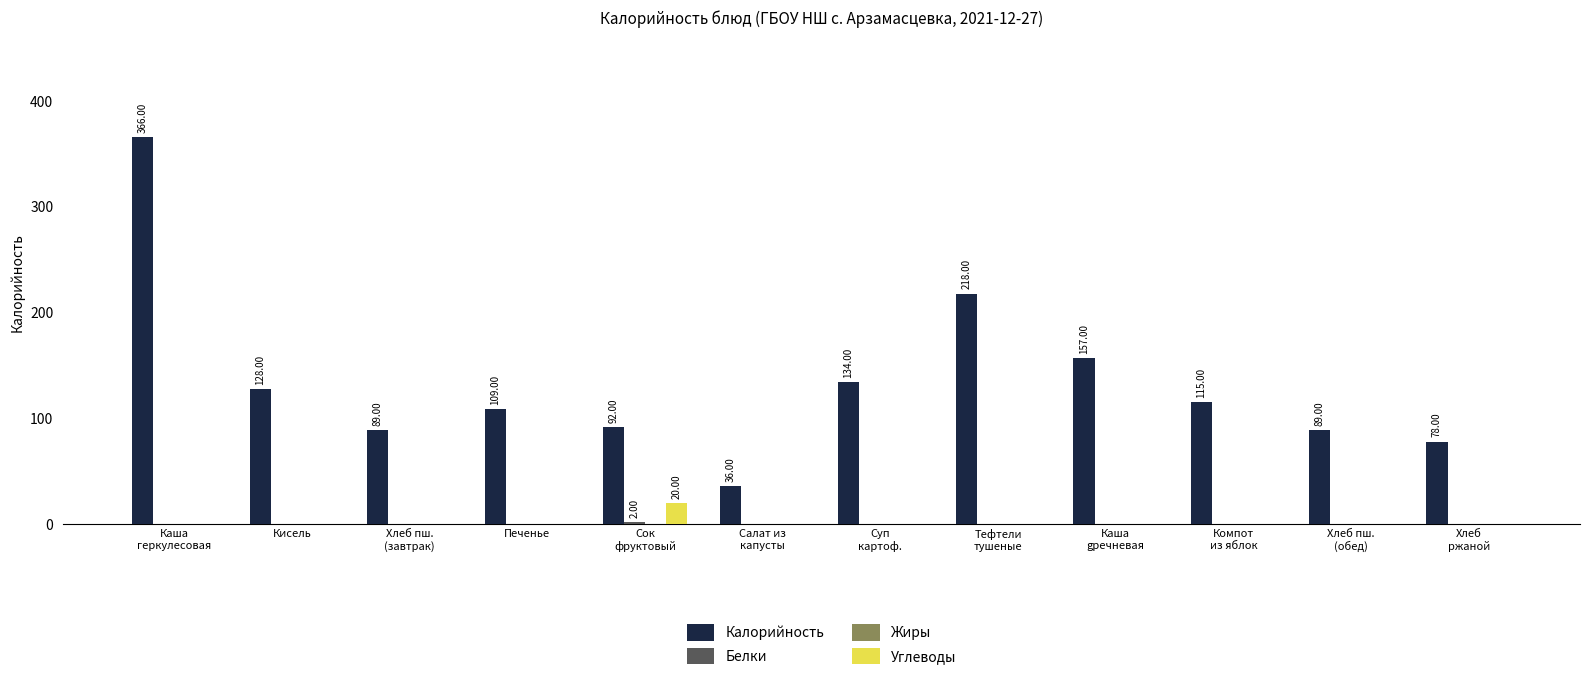

Which series has the largest total across all categories?

Калорийность